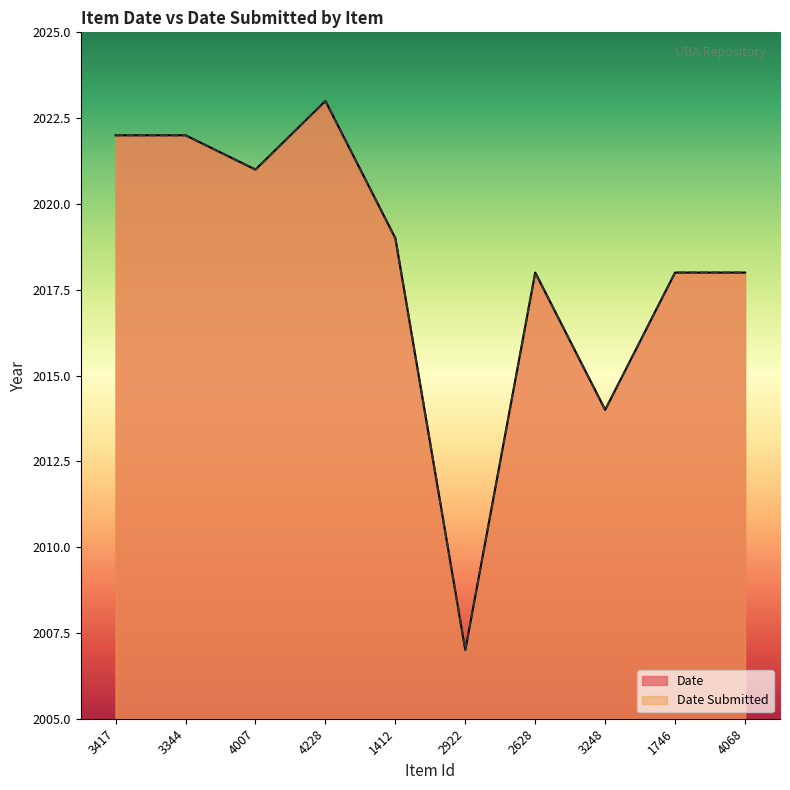

Reading left to right, what are all the values shown in this chart?

Date Submitted: 3417=2022	3344=2022	4007=2021	4228=2023	1412=2019	2922=2007	2628=2018	3248=2014	1746=2018	4068=2018
Date: 3417=2022	3344=2022	4007=2021	4228=2023	1412=2019	2922=2007	2628=2018	3248=2014	1746=2018	4068=2018